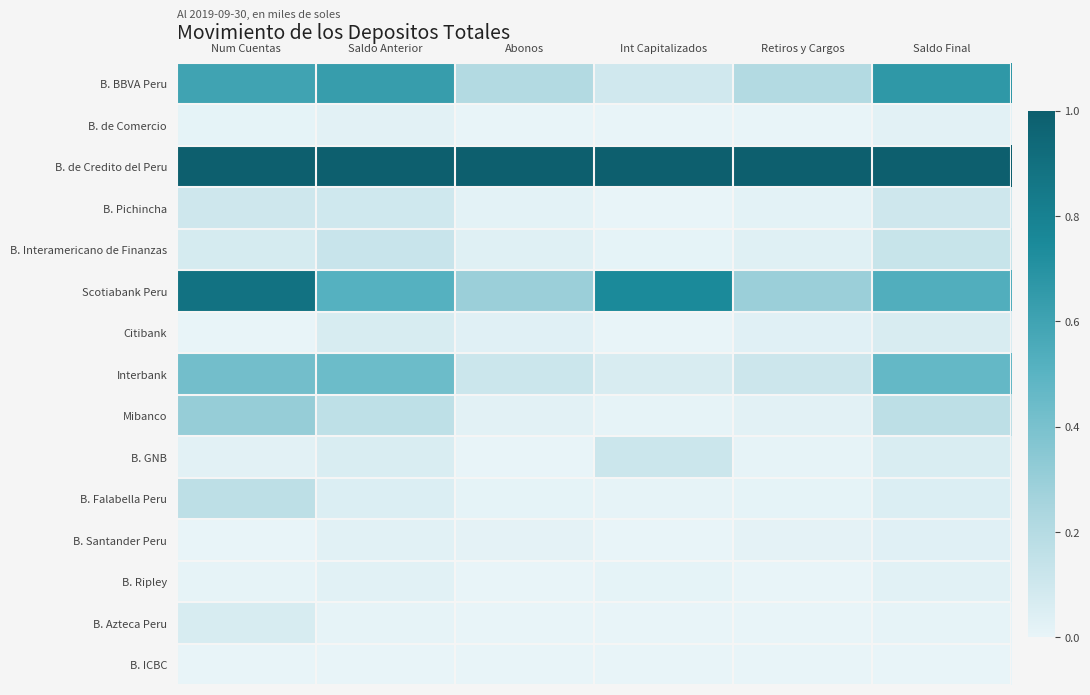

Rank the series by their maximum value, from highest to lowest.

B. de Credito del Peru, Scotiabank Peru, B. BBVA Peru, Interbank, Mibanco, B. Falabella Peru, B. Interamericano de Finanzas, B. GNB, B. Pichincha, B. Azteca Peru, Citibank, B. Santander Peru, B. Ripley, B. de Comercio, B. ICBC